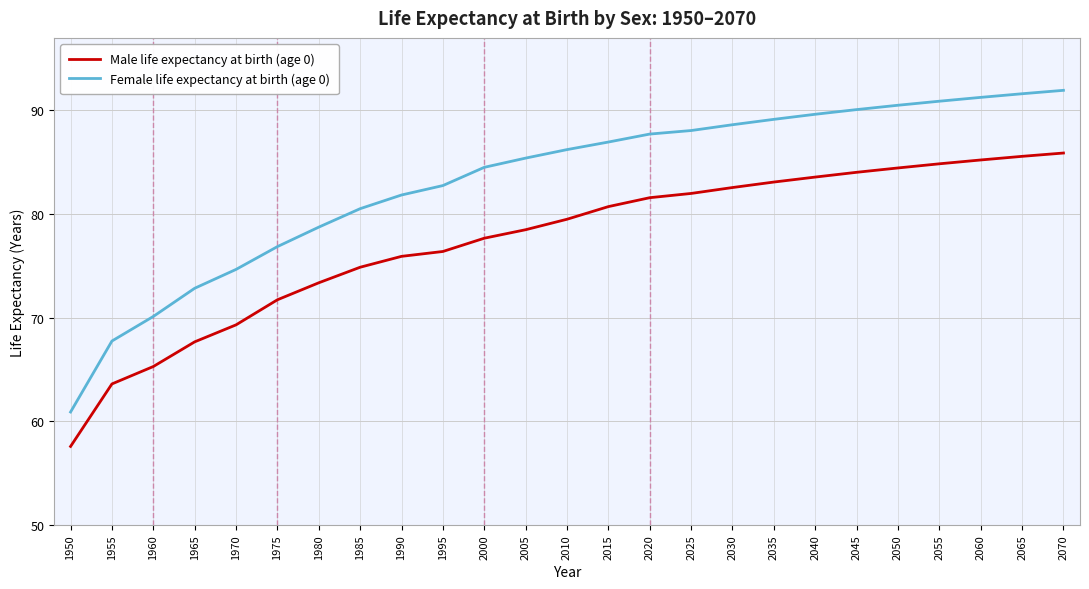

Which series has the largest range (max minus min)?

Female life expectancy at birth (age 0)